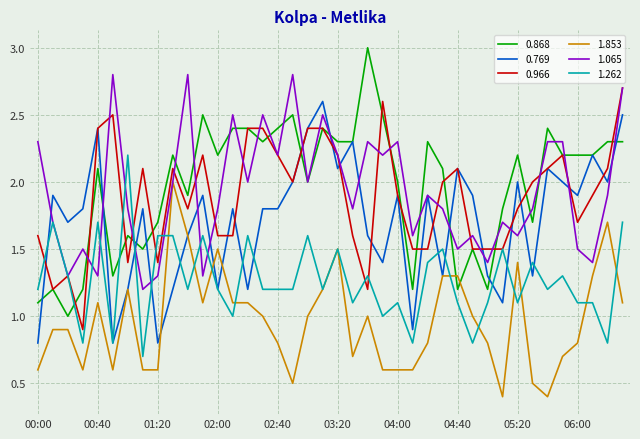

What is the greatest value displayed?

3.0